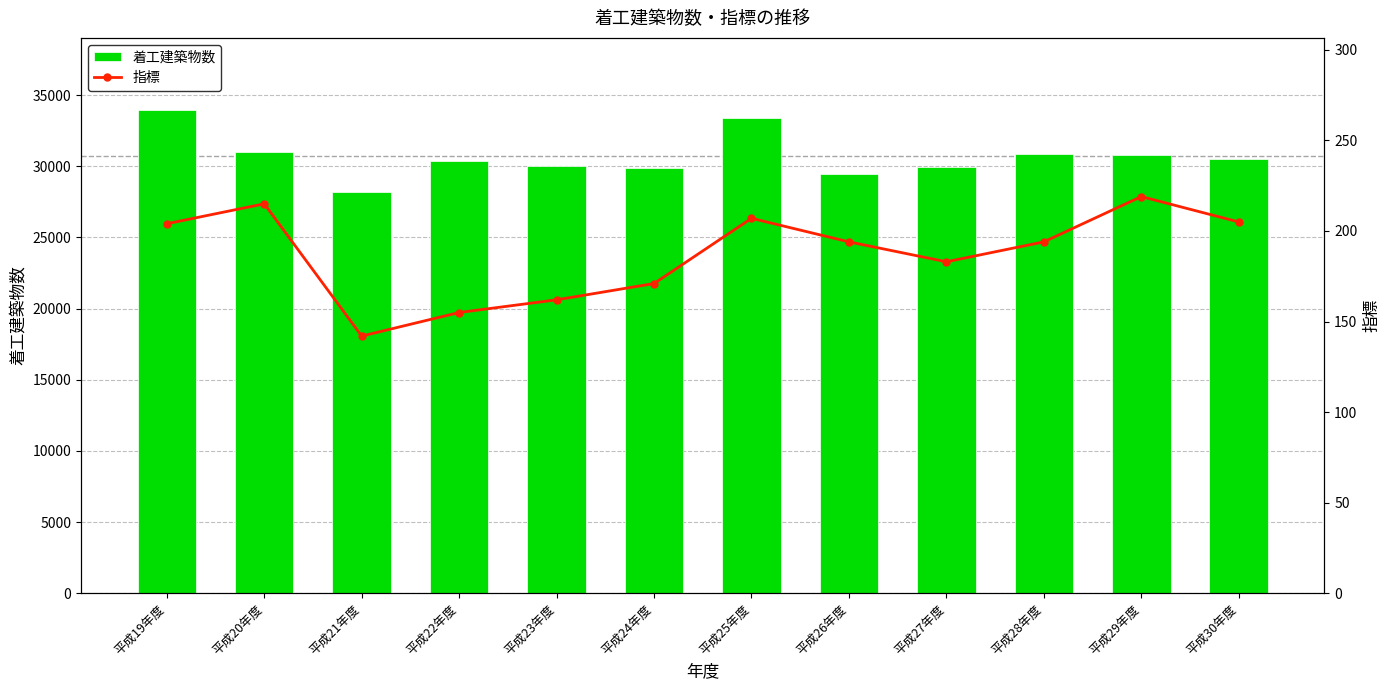

What is the minimum value shown in the chart?

142